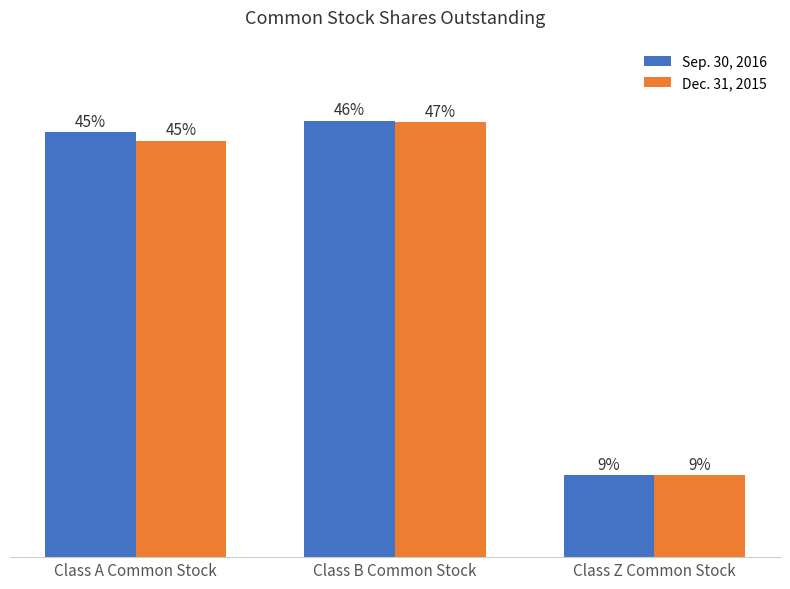

Does the chart contain stacked bars?

No